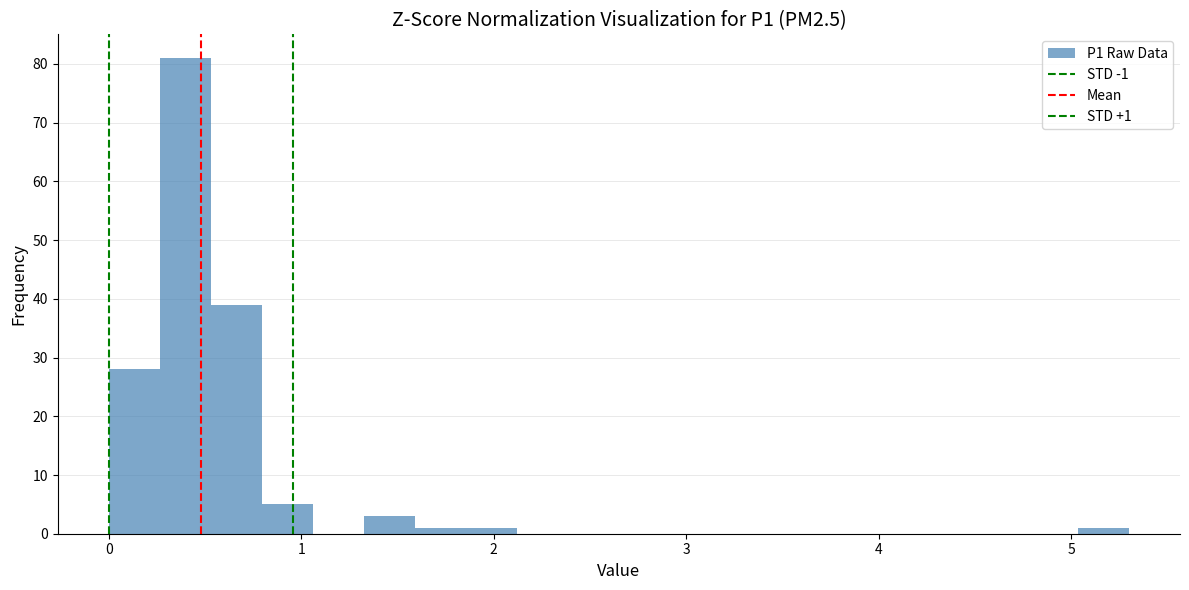

Read against the x-axis, roughly where is the centre of the tallest bar?

0.4